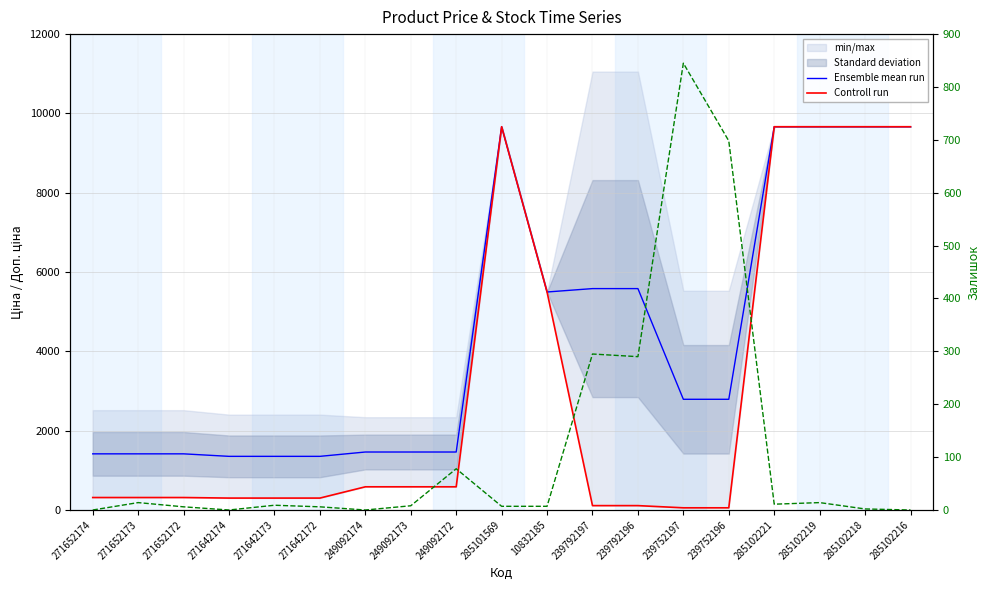

List the series in order of their overall mean, lowest first.

Залишок, Controll run, Ensemble mean run